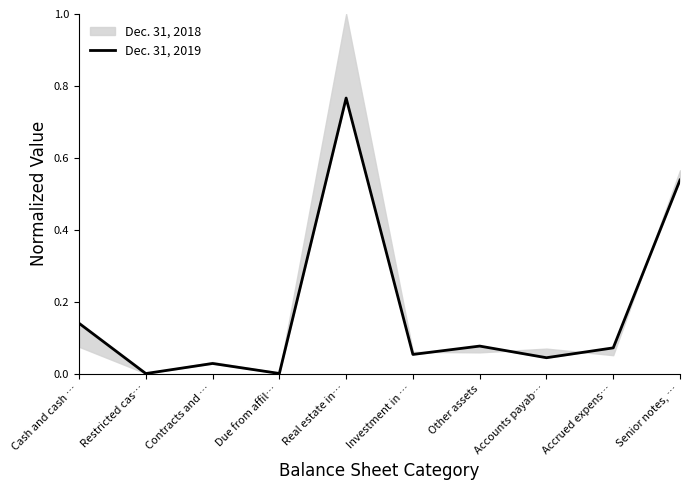

At which category does the chart reach its peak across all series?

Real estate in…